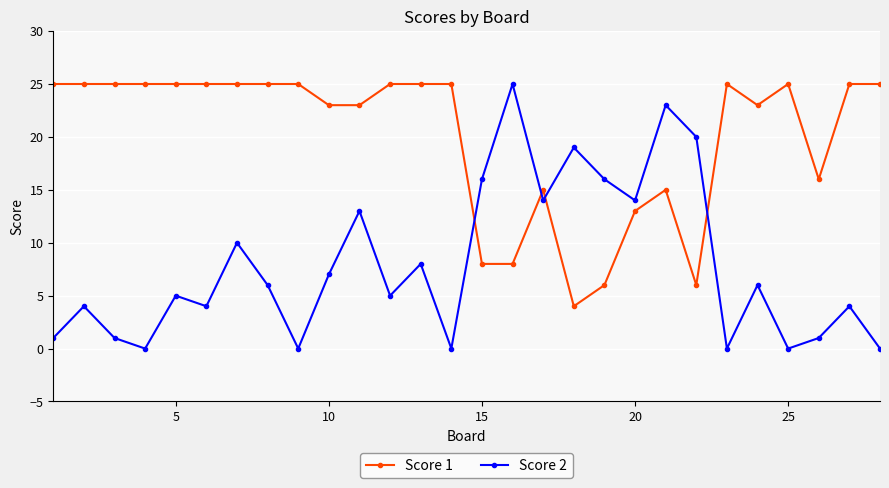

What is the difference between the maximum and second lowest values in the Score 2 series?

25